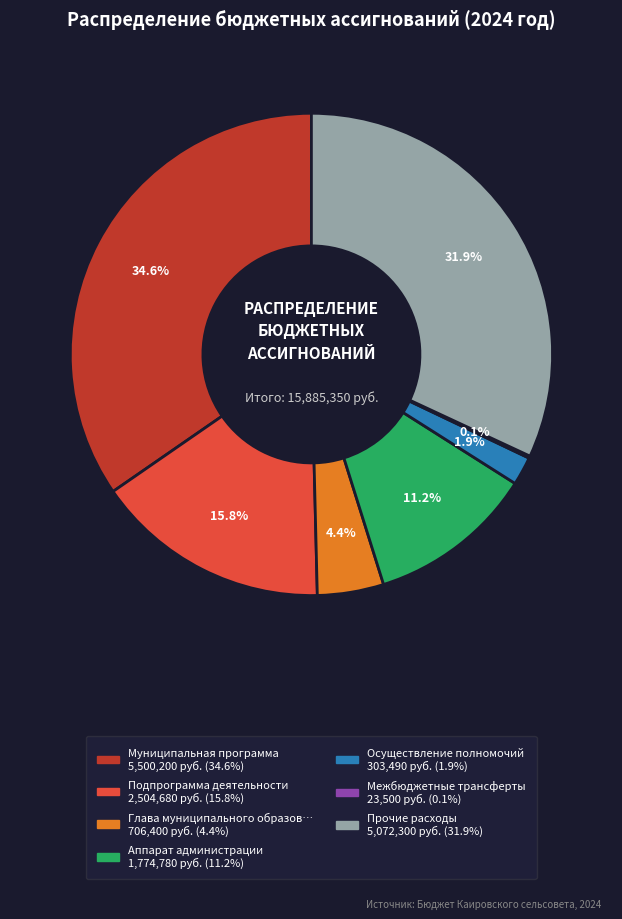

Is there any slice that represents more than half of the pie?

No